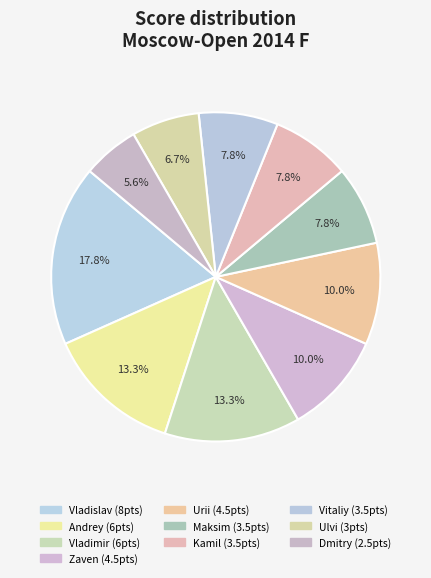

To the nearest percent, what is the difference between the largest and smallest slice percentages?

12%